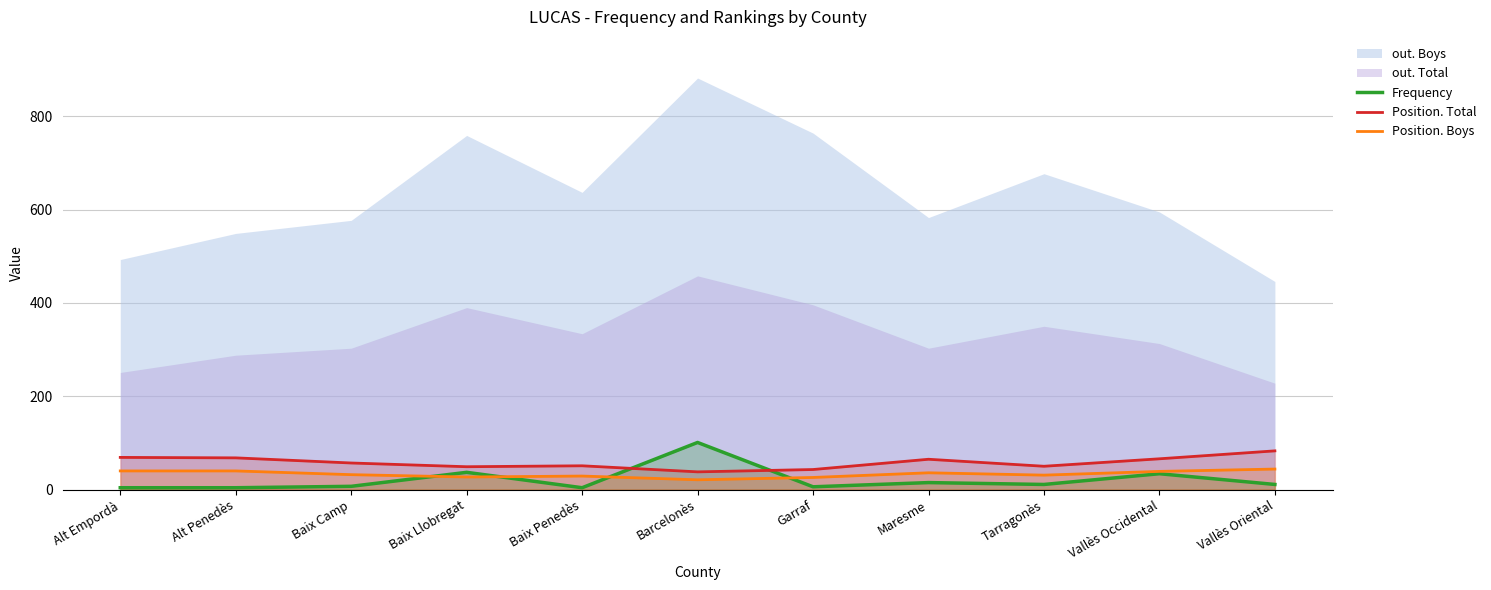

True or false: Frequency has a value of 34 at Vallès Occidental.

True